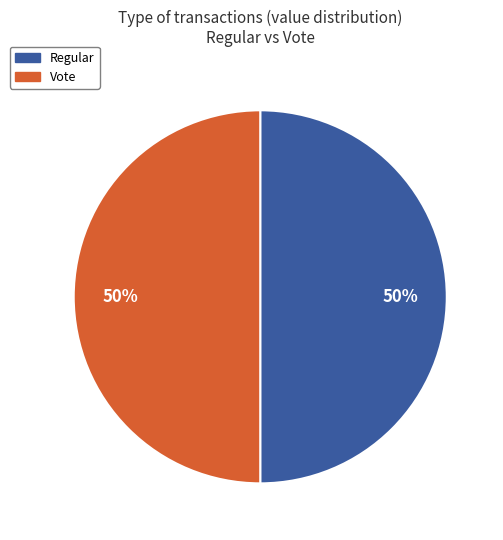

Approximately how many times larger is the value at Regular compared to Vote?

1.0